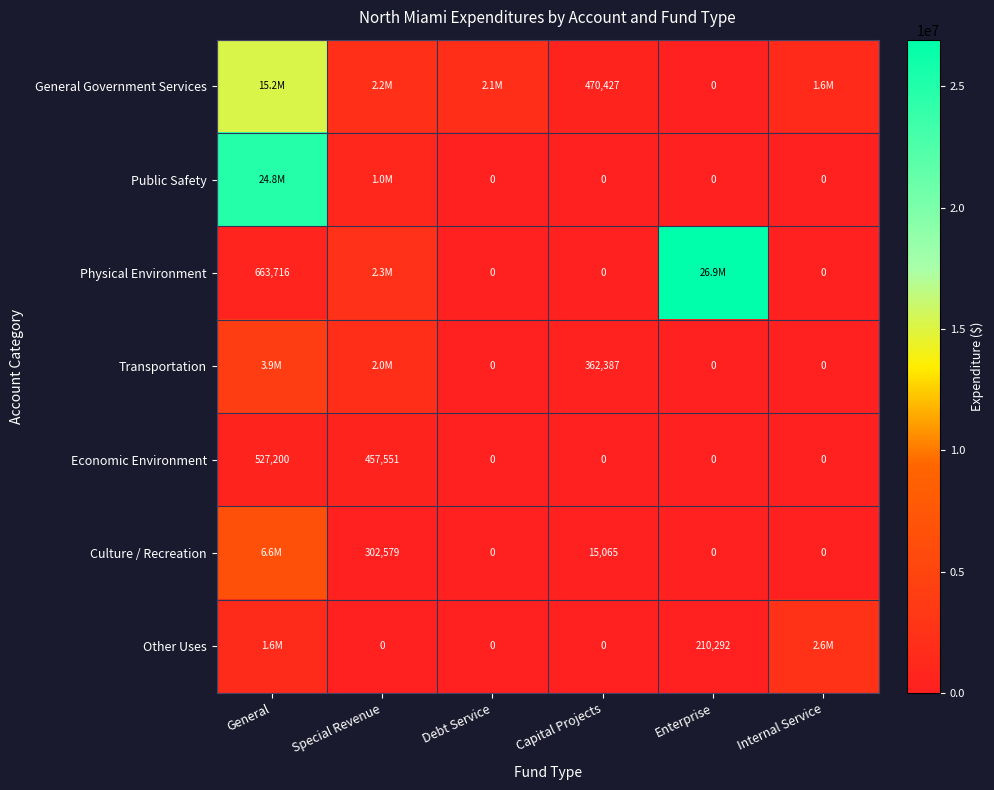

At which category does the chart reach its minimum across all series?

Enterprise